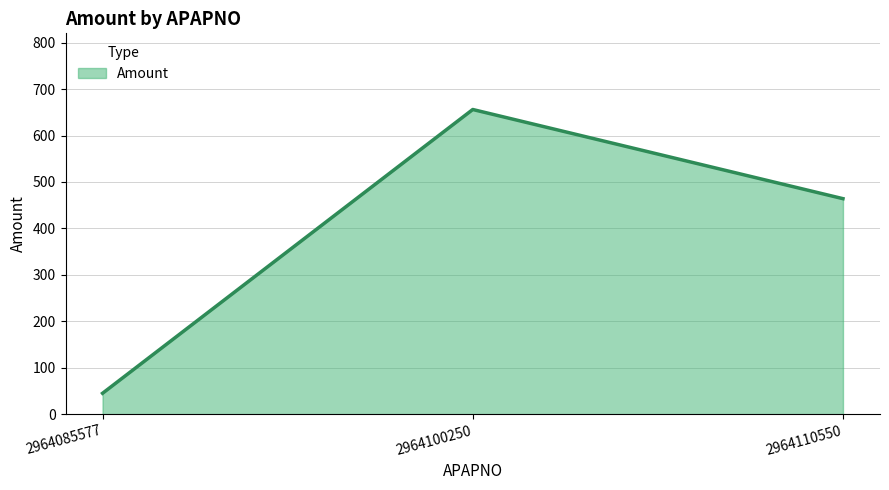

True or false: the data shows 45 at 2964085577.

True